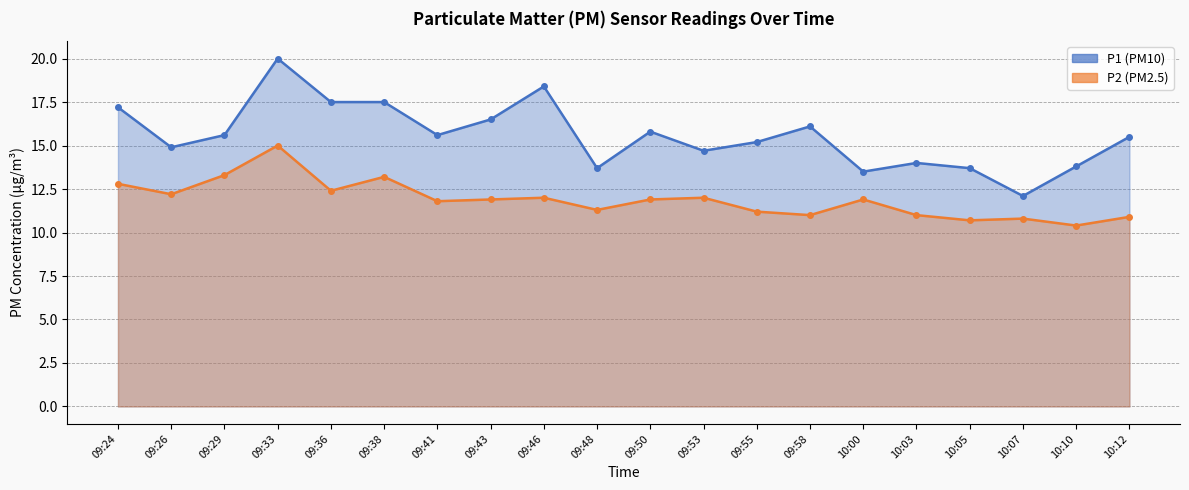

Which series has the largest total across all categories?

P1